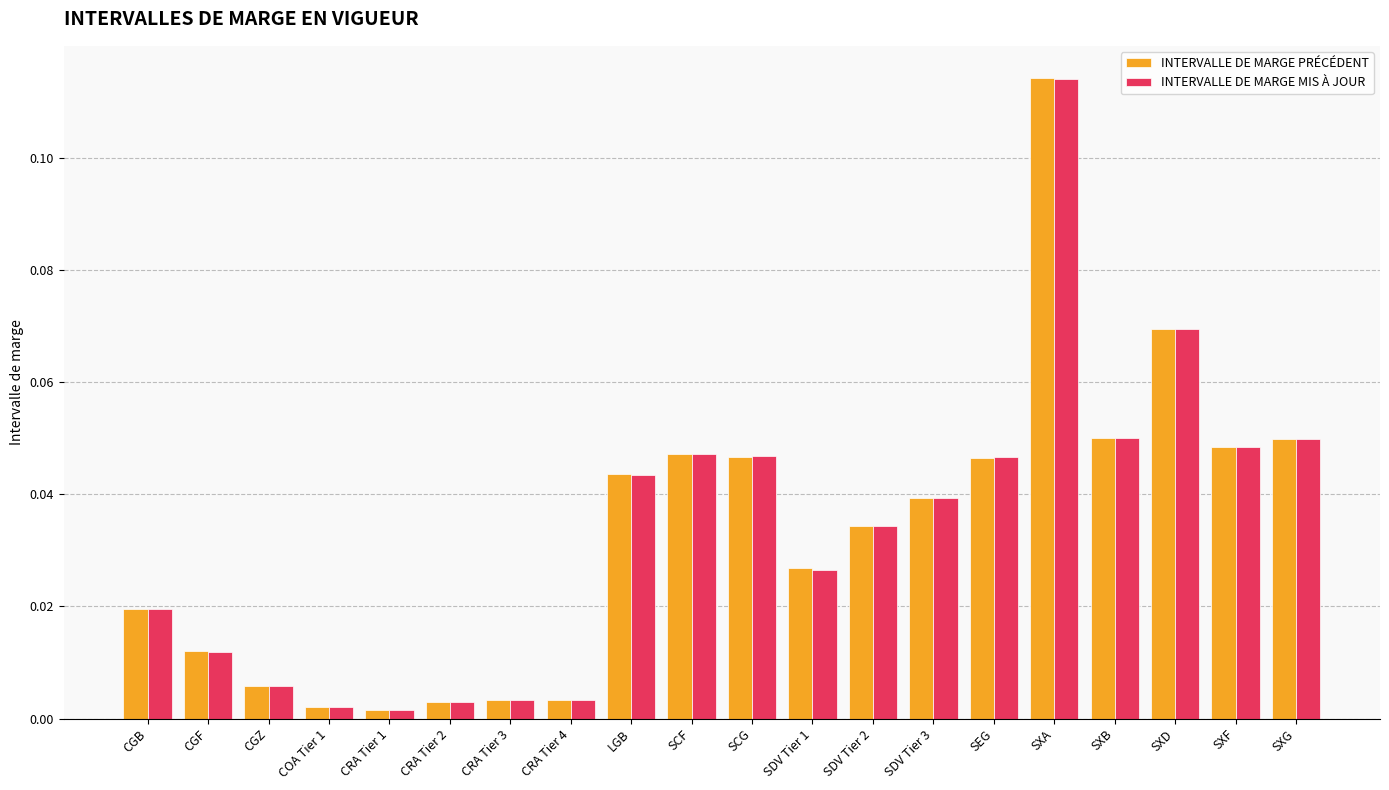

Which label corresponds to the largest value in the chart?

SXA